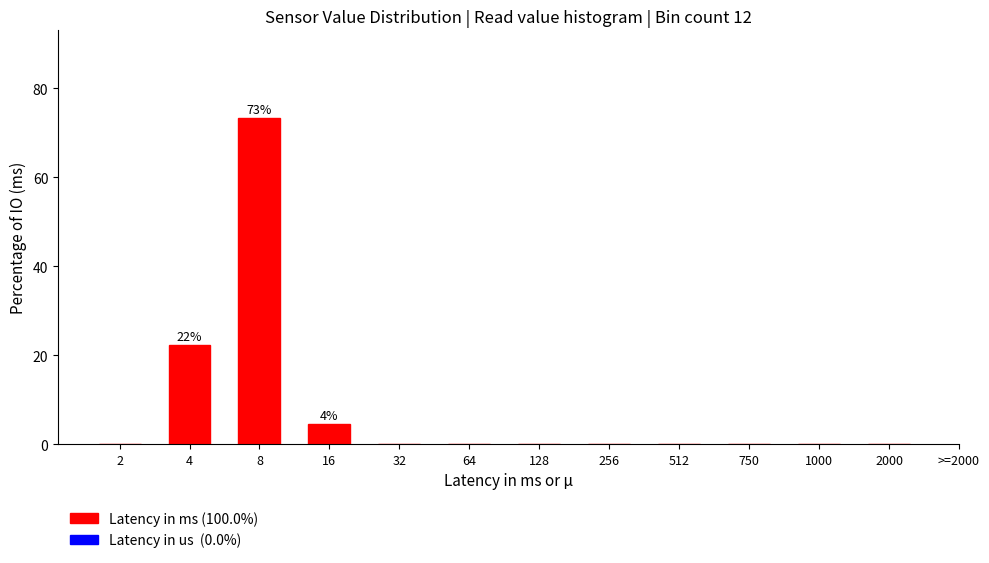

Reading left to right, list all the values displayed in this chart.

2=0.0	4=22.2	8=73.3	16=4.4	32=0.0	64=0.0	128=0.0	256=0.0	512=0.0	750=0.0	1000=0.0	2000=0.0